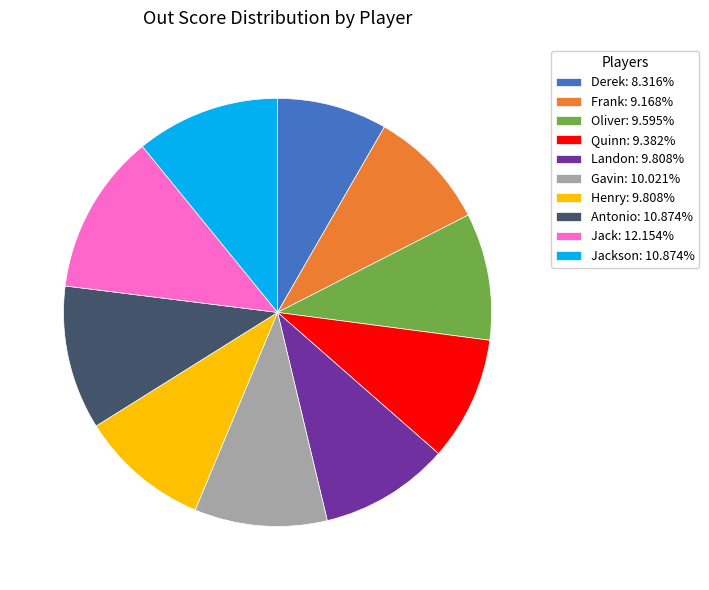

Combined, do Landon: 9.808% and Jack: 12.154% account for over 50%?

No